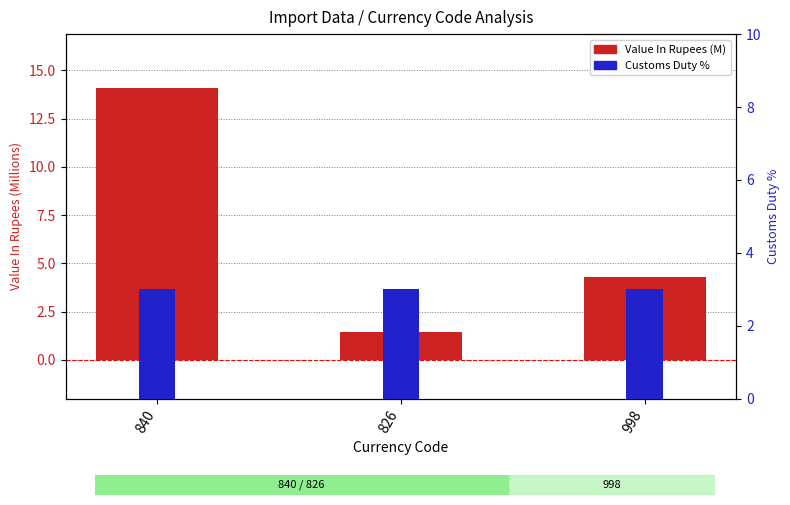

What are all the series names shown in the legend?

Value In Rupees (M), Customs Duty %